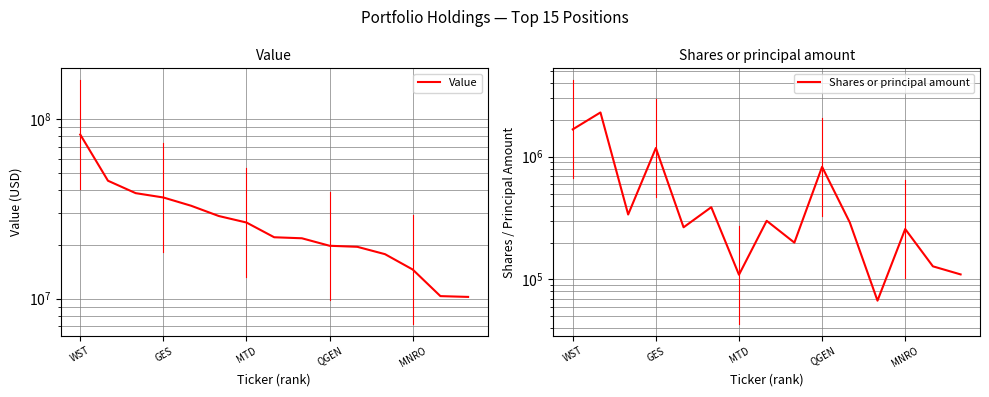

List the series in order of their peak value, lowest first.

Shares or principal amount, Value